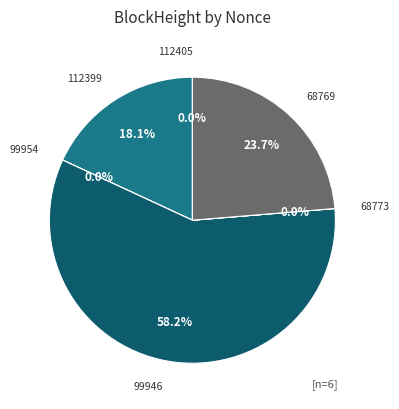

Is there any slice that represents more than half of the pie?

Yes